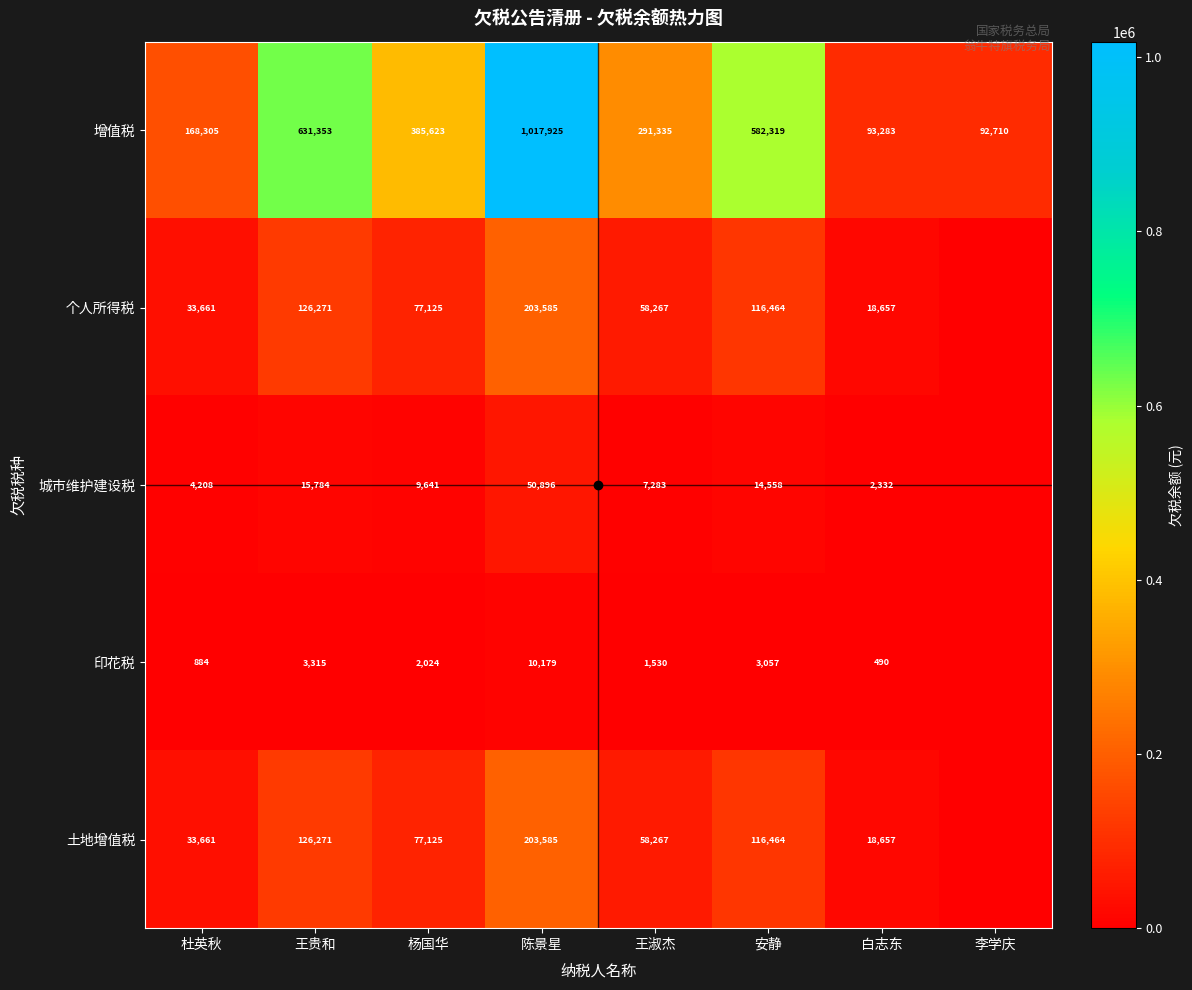

What is the total value across all series at 王淑杰?

416682